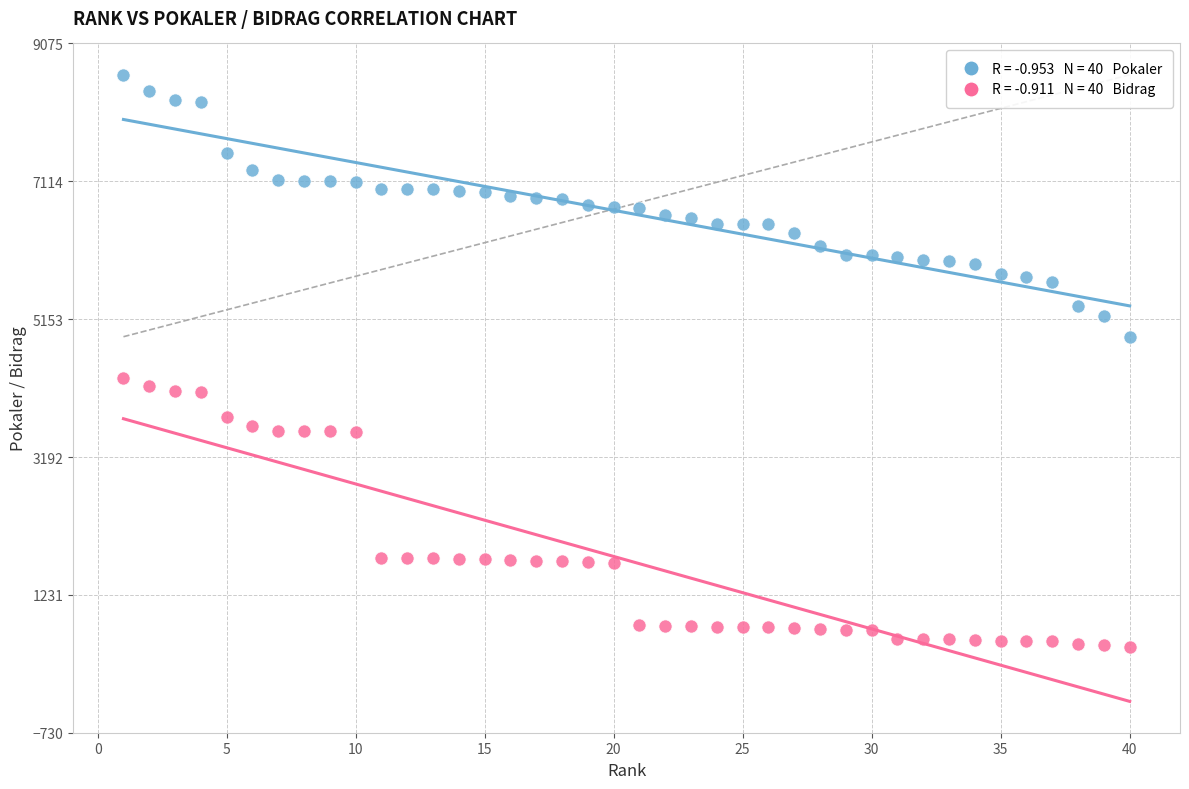

Across all series, what Y value is closest to 4559?

4314